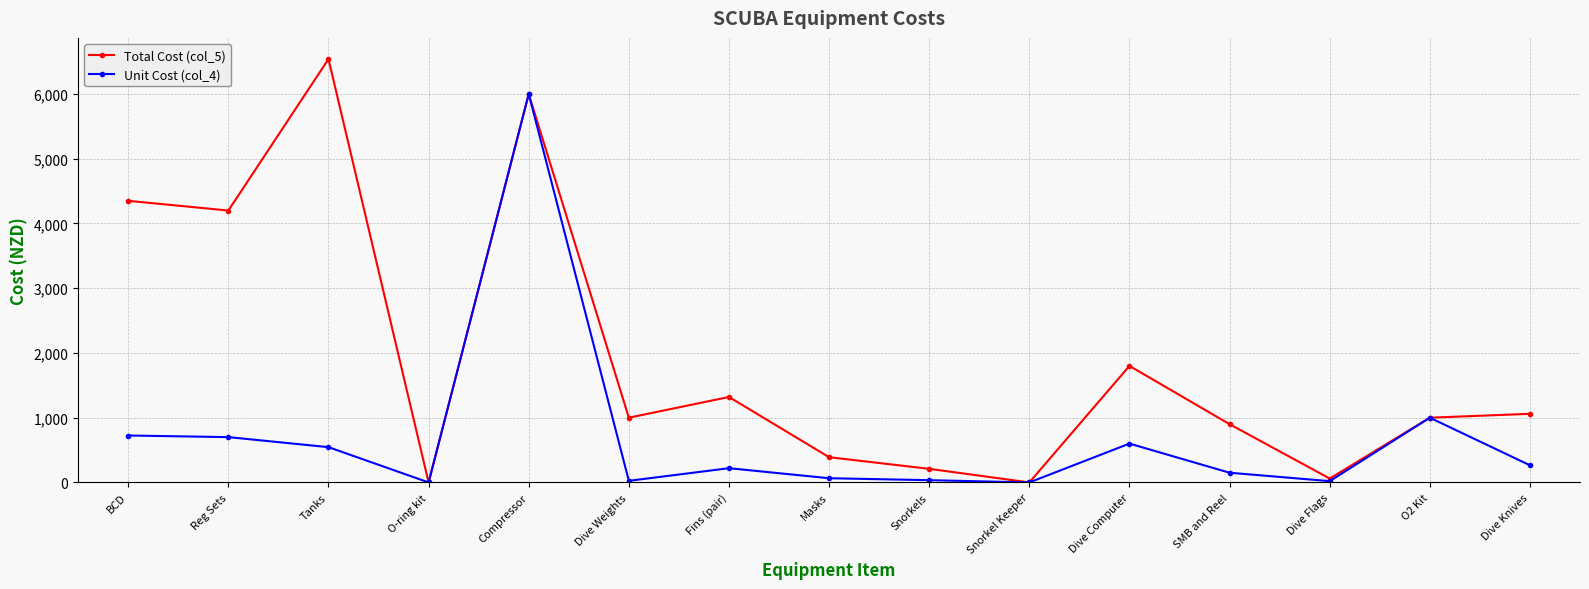

Rank the series at Dive Knives from lowest to highest value.

Unit Cost (col_4), Total Cost (col_5)